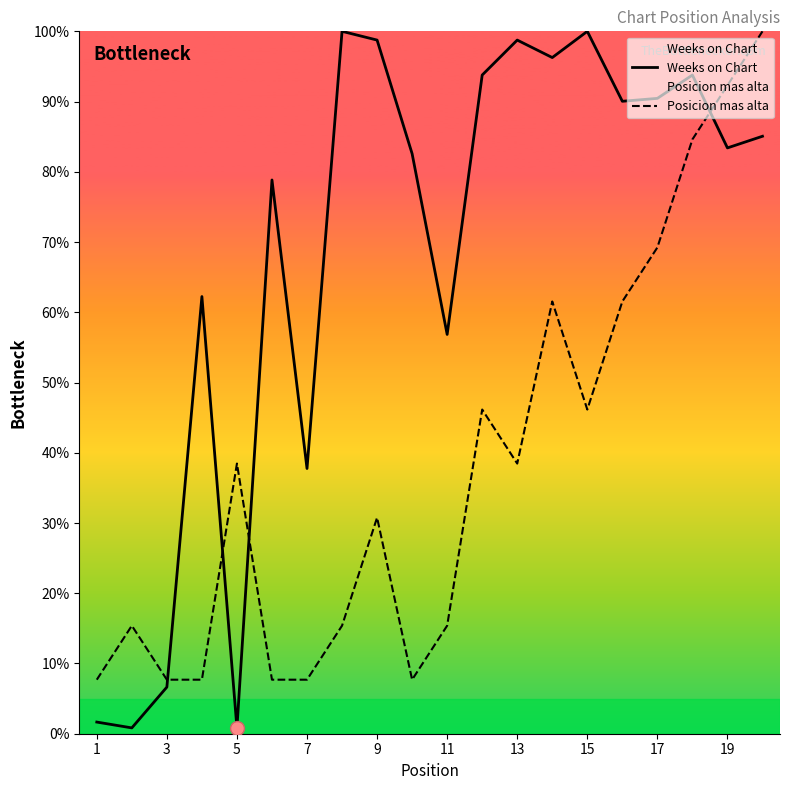

How many lines are shown in the chart?

2